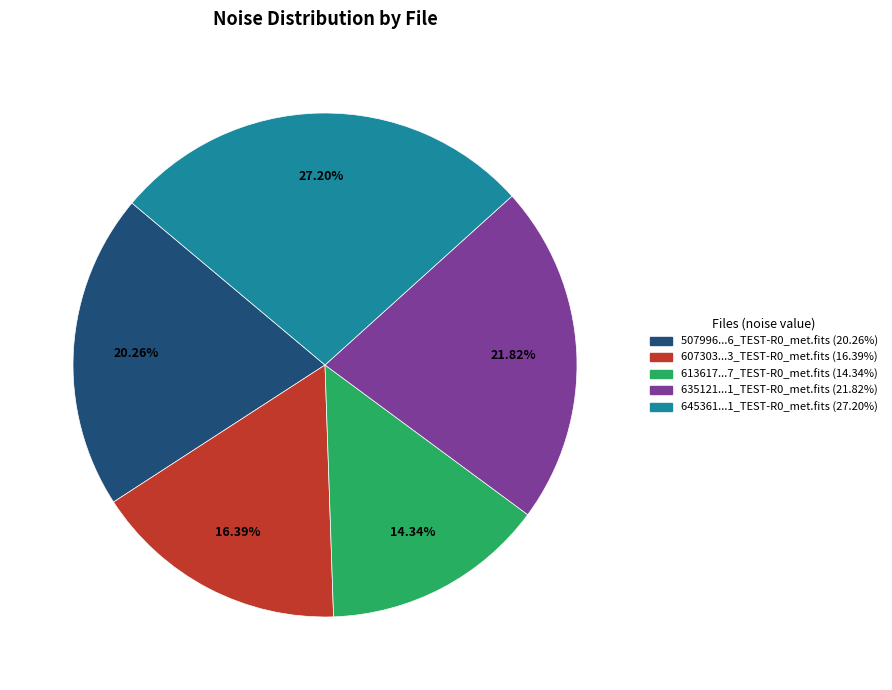

Is there a majority slice in this chart?

No